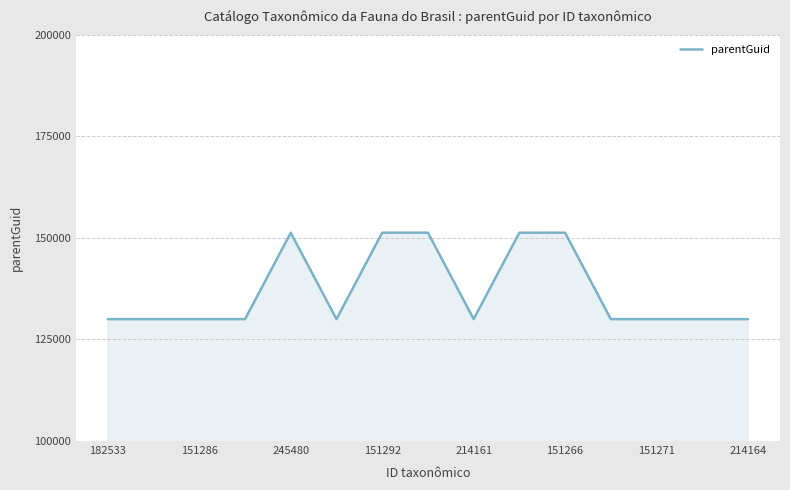

What is the difference between the second highest and minimum values?

21281